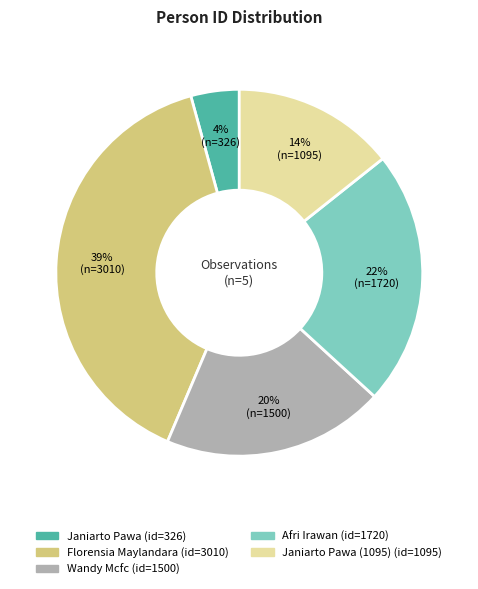

Is there a majority slice in this chart?

No